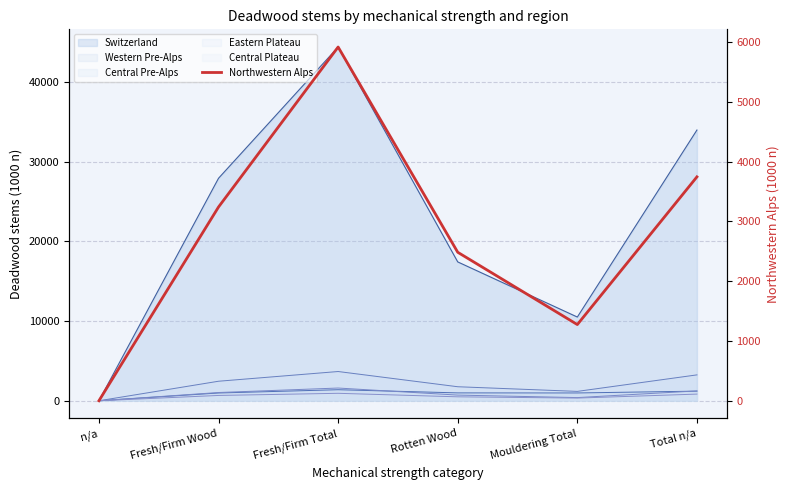

How many points are higher than both their immediate neighbors (excluding endpoints)?

1